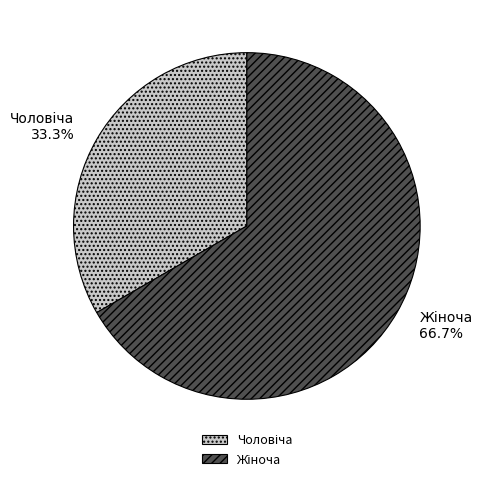

Is there a majority slice in this chart?

Yes